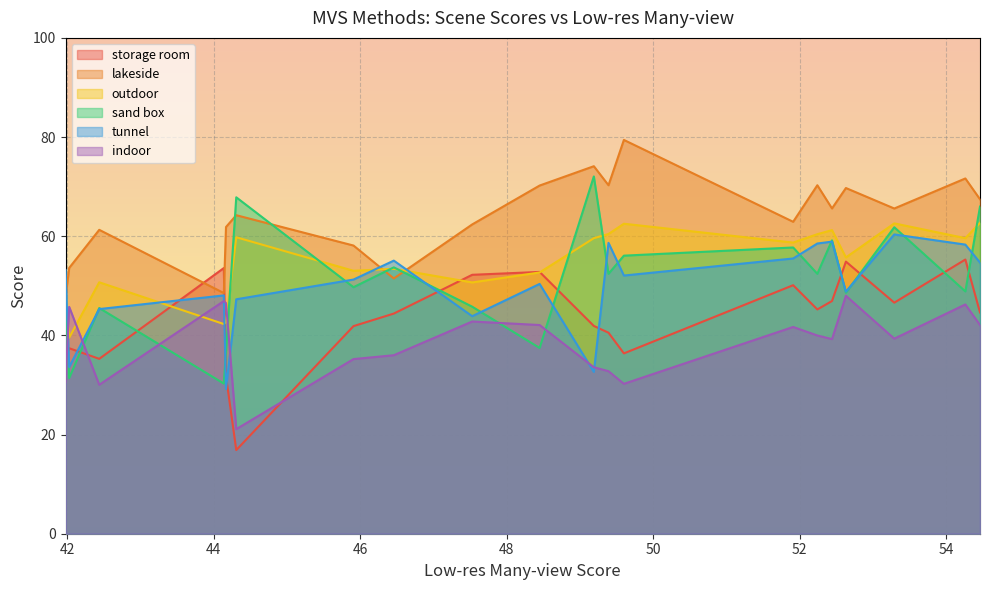

True or false: storage room and tunnel intersect in this chart.

True